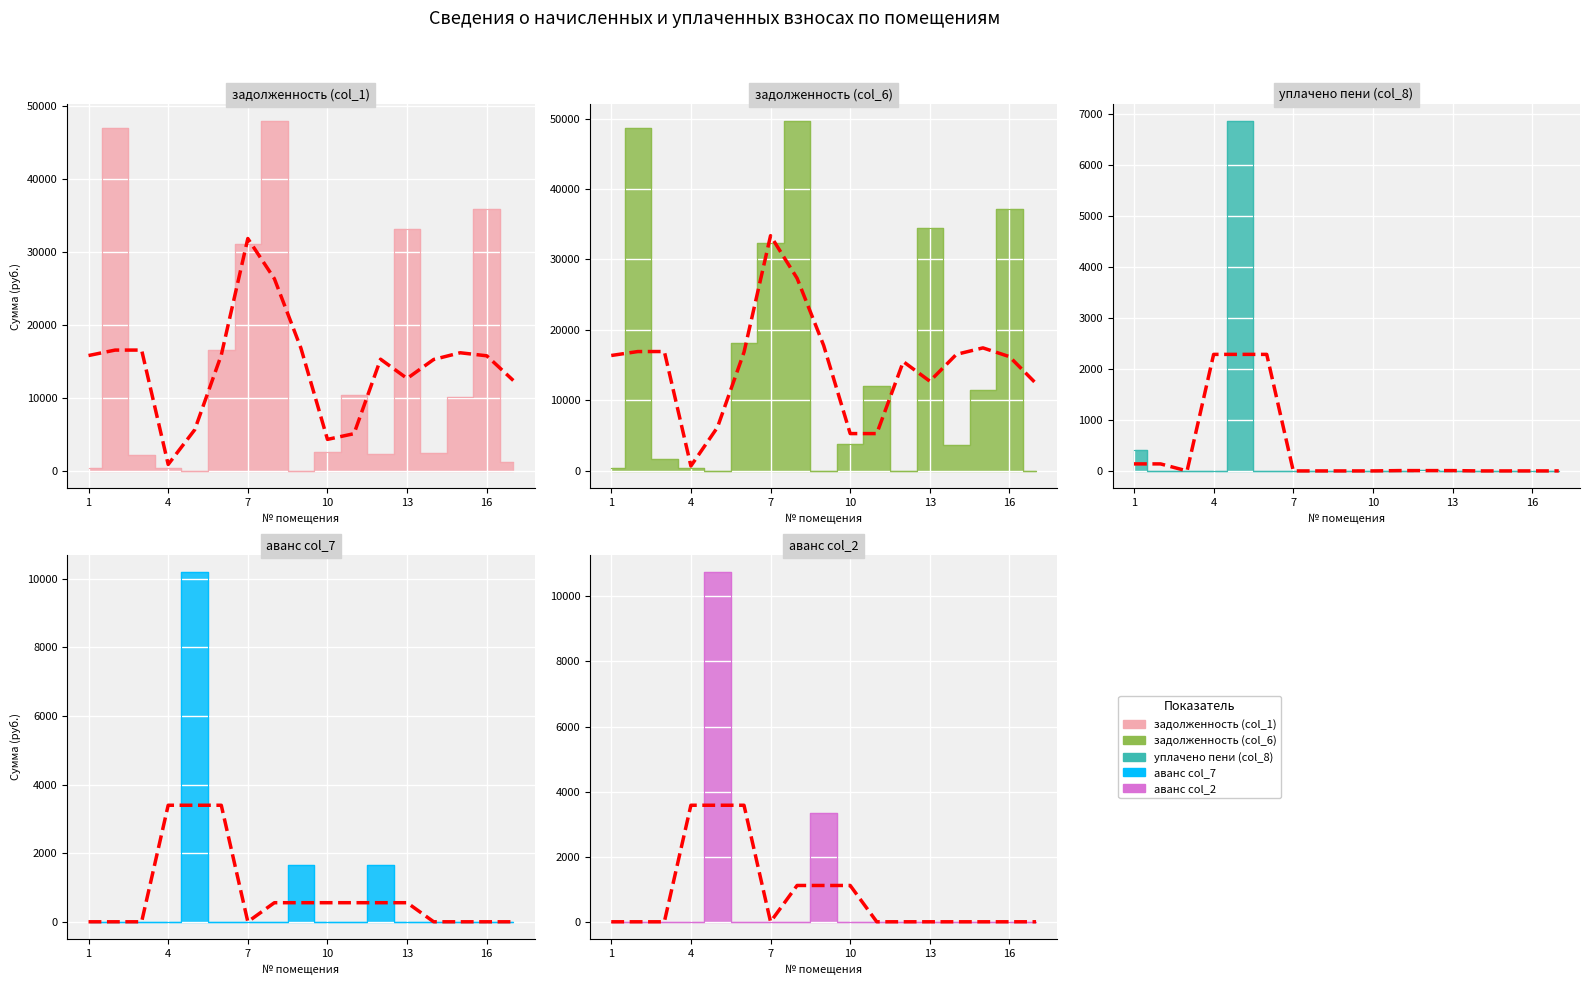

Rank the series at 14 from lowest to highest value.

уплачено пени (col_8), аванс col_7, аванс col_2, задолженность (col_1), задолженность (col_6)